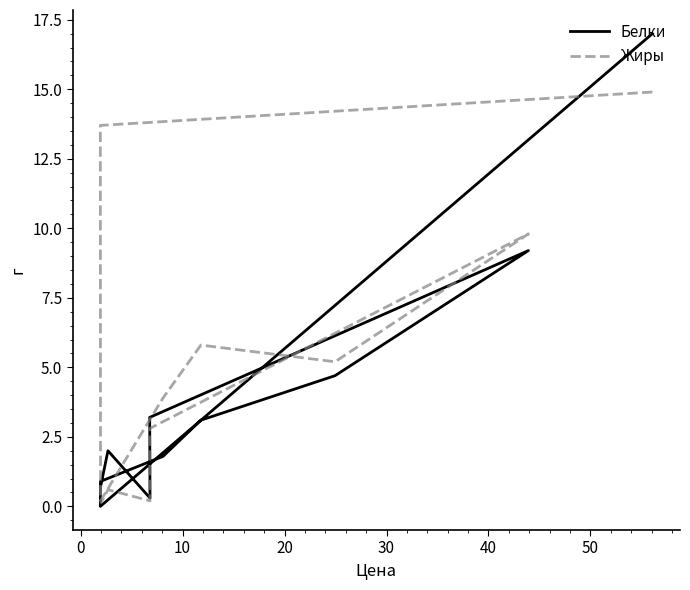

What is the difference between the Белки values at 0 and 30?

3.1